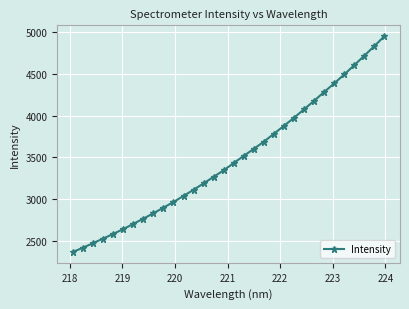

What is the sum of all values?

111485.3